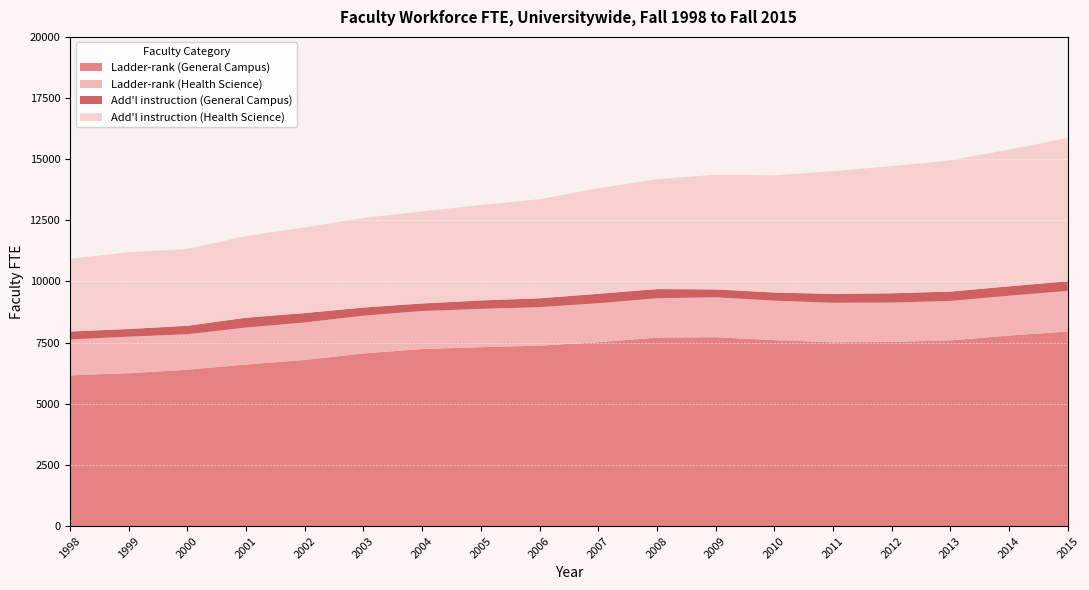

Reading left to right, transcribe all the data shown in this chart.

Ladder-rank (General Campus): 6162	6250	6392	6604	6792	7056	7238	7314	7376	7516	7705	7721	7602	7513	7529	7591	7789	7956
Ladder-rank (Health Science): 1467	1494	1450	1514	1531	1546	1554	1565	1574	1593	1609	1632	1614	1616	1608	1612	1629	1659
Add'l instruction (General Campus): 323	313	346	400	385	333	309	345	361	386	375	323	332	363	381	383	383	394
Add'l instruction (Health Science): 2979	3135	3142	3339	3503	3660	3764	3904	4052	4311	4493	4689	4792	5016	5200	5361	5591	5858